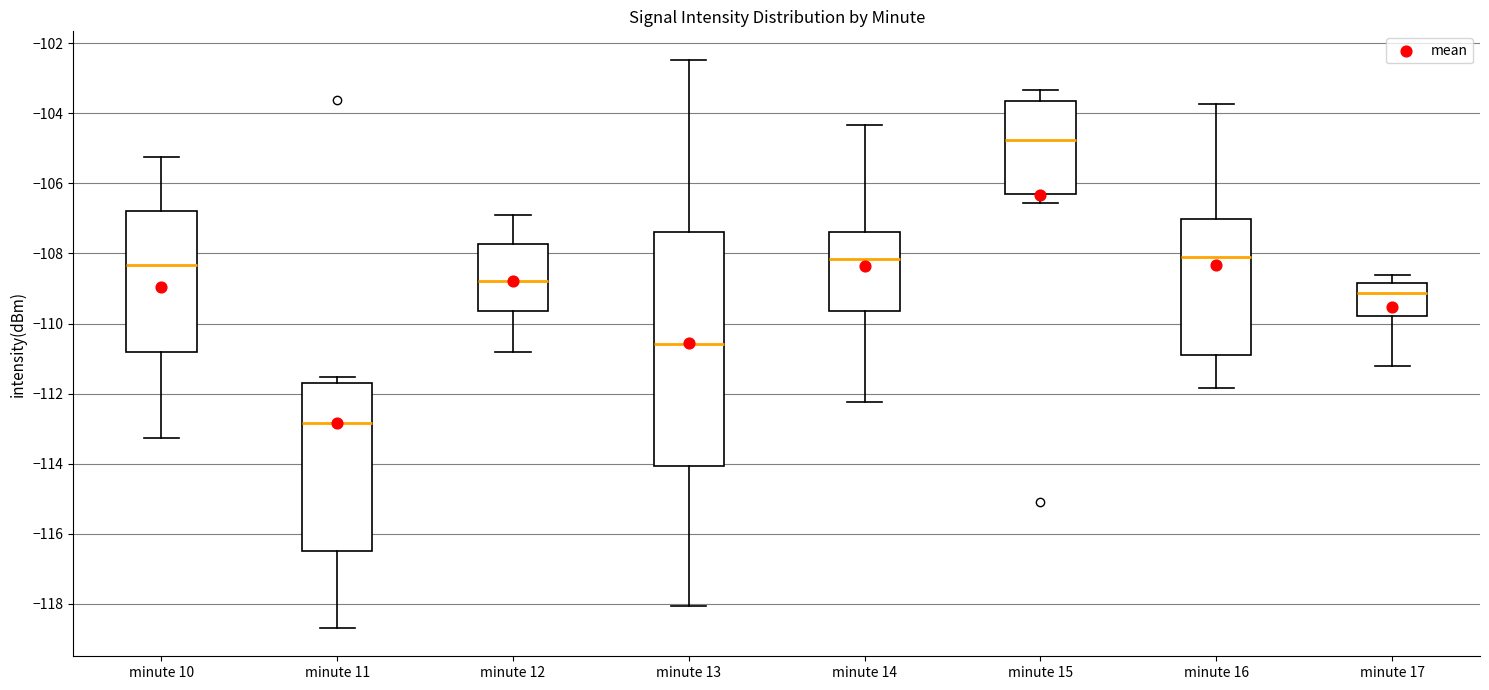

Reading left to right, read every box against the y-axis: the position of its median line, the range the box covers, and the ends of its whiskers. The values are not printed on the chart, so give them approximately, as read against the axis.

minute 10: median -108.4, box -110.8 to -106.8, whiskers -113.2 to -105.2
minute 11: median -112.8, box -116.4 to -111.6, whiskers -118.6 to -111.6 (just above the box's upper edge)
minute 12: median -108.8, box -109.6 to -107.8, whiskers -110.8 to -107.0
minute 13: median -110.6, box -114.0 to -107.4, whiskers -118.0 to -102.4
minute 14: median -108.2, box -109.6 to -107.4, whiskers -112.2 to -104.4
minute 15: median -104.8, box -106.2 to -103.6, whiskers -106.6 to -103.4
minute 16: median -108.2, box -110.8 to -107.0, whiskers -111.8 to -103.8
minute 17: median -109.2, box -109.8 to -108.8, whiskers -111.2 to -108.6